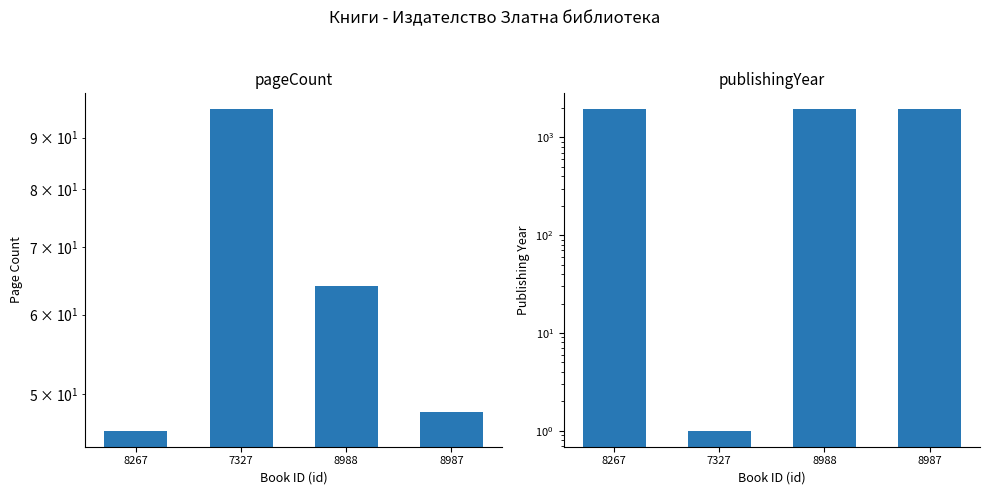

How many bars are there in total?

8